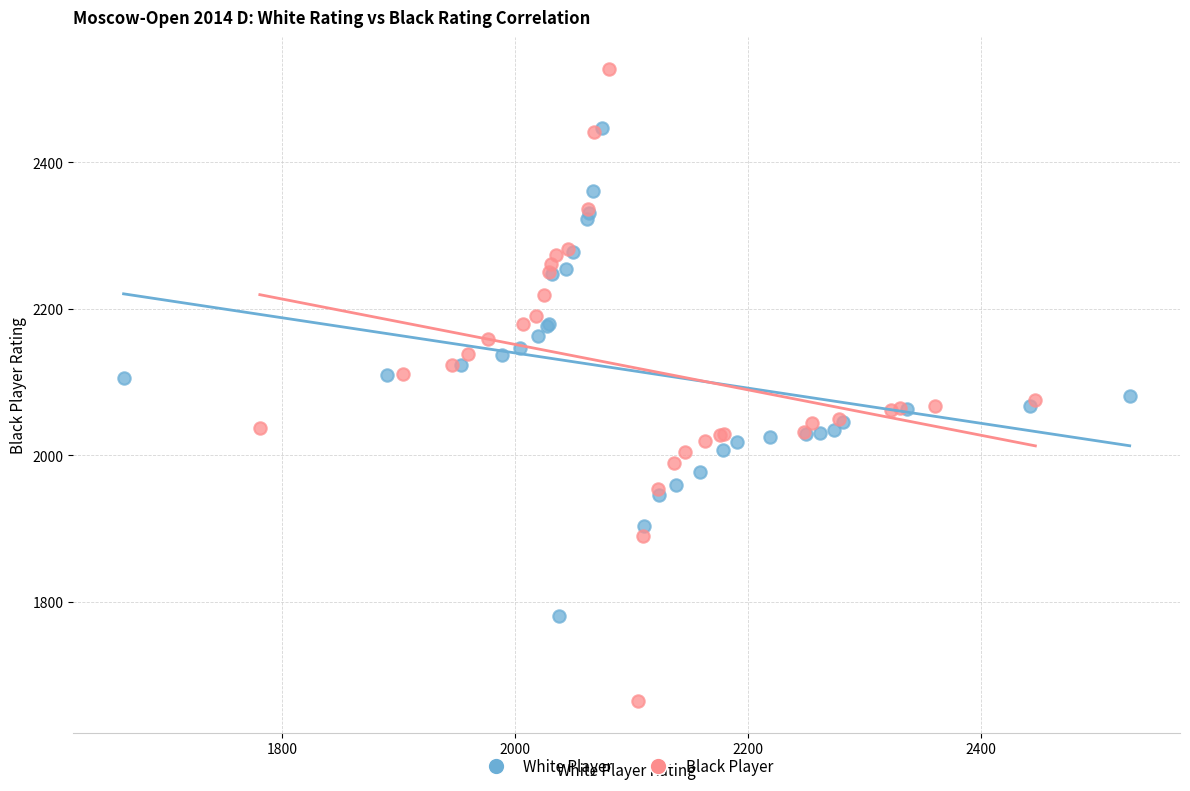

Which series contains the lowest Y value?

Black Player